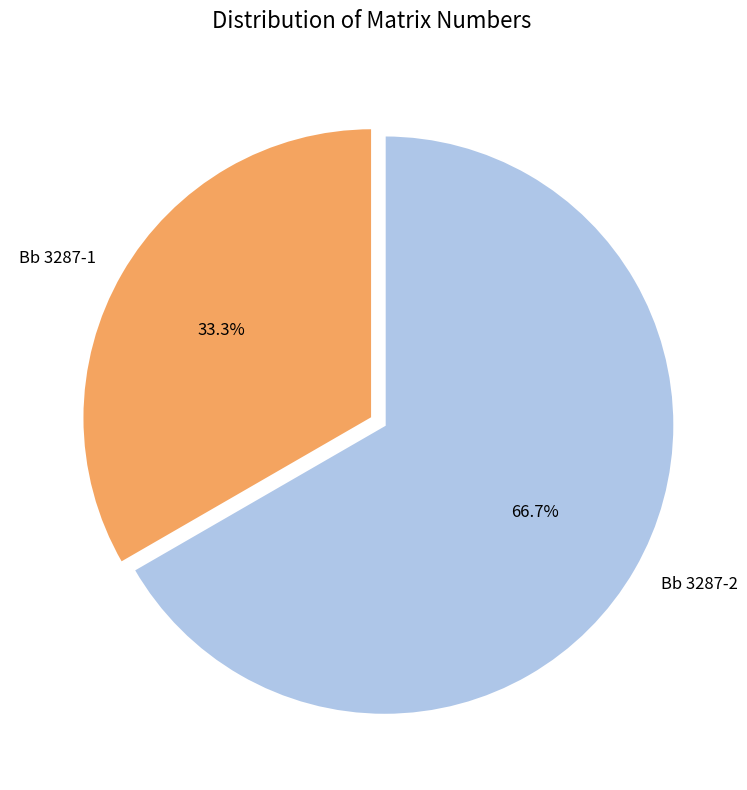

Combined, do Bb 3287-2 and Bb 3287-1 account for over 50%?

Yes